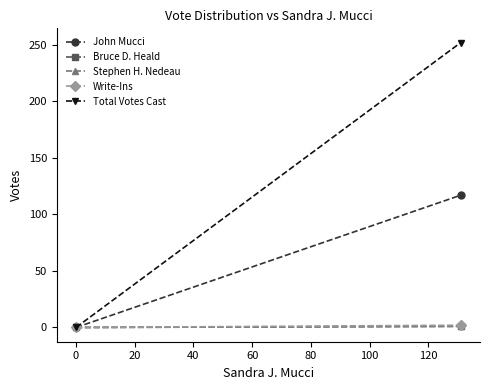

How many data points in Total Votes Cast are less than 252?

1